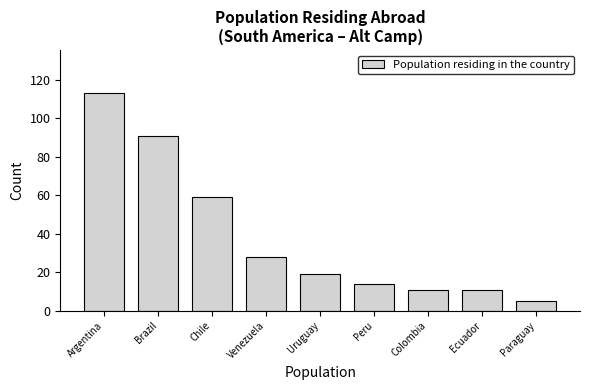

Reading left to right, what are all the values shown in this chart?

113	91	59	28	19	14	11	11	5